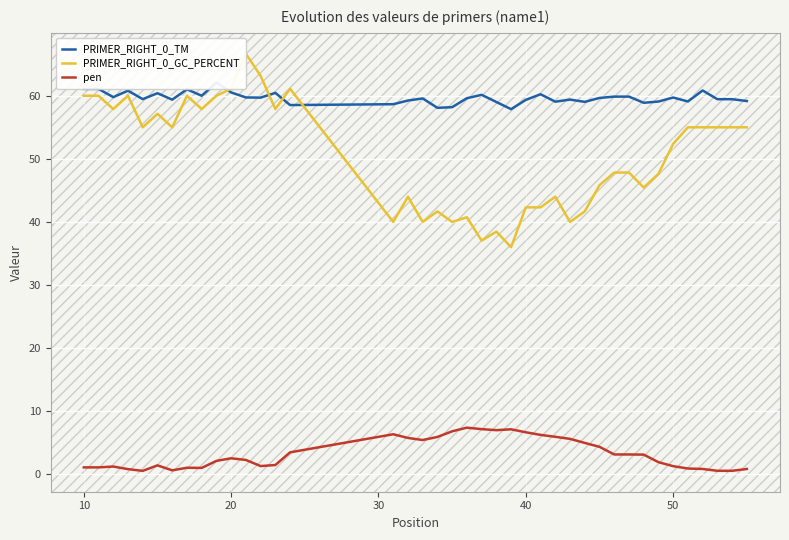

What is the maximum value for PRIMER_RIGHT_0_GC_PERCENT?

66.7